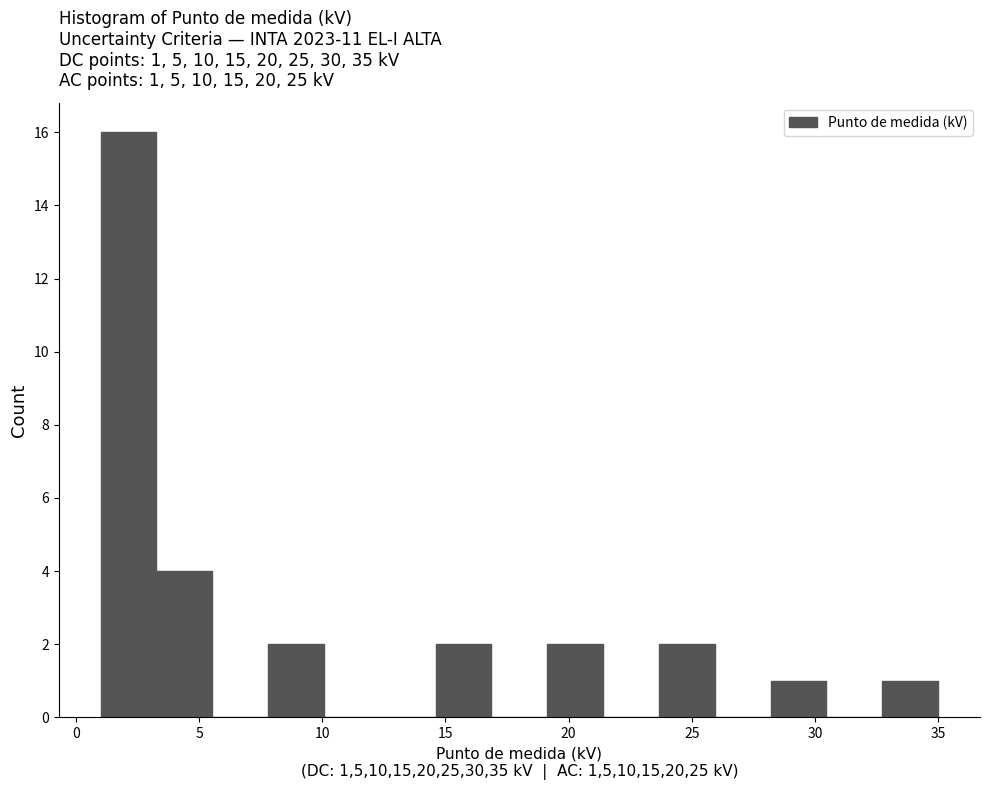

Which range on the x-axis has the tallest bar?

1.0 to 3.5